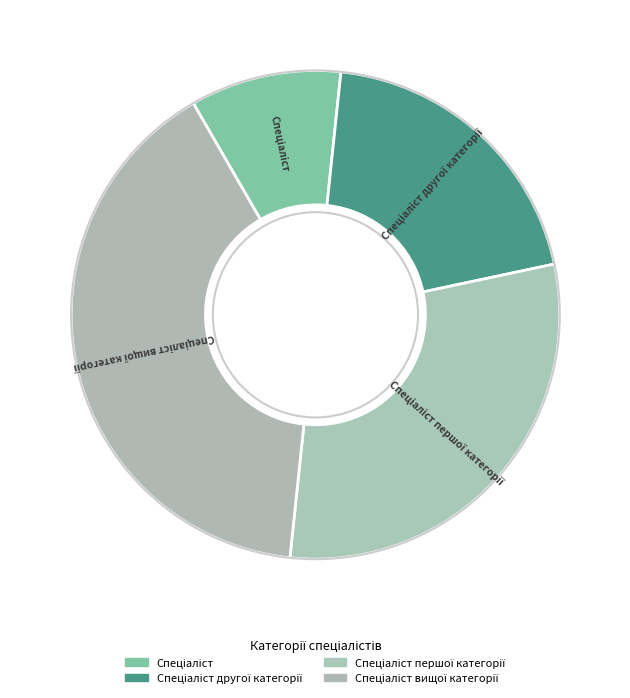

How many slices are in this pie chart?

4